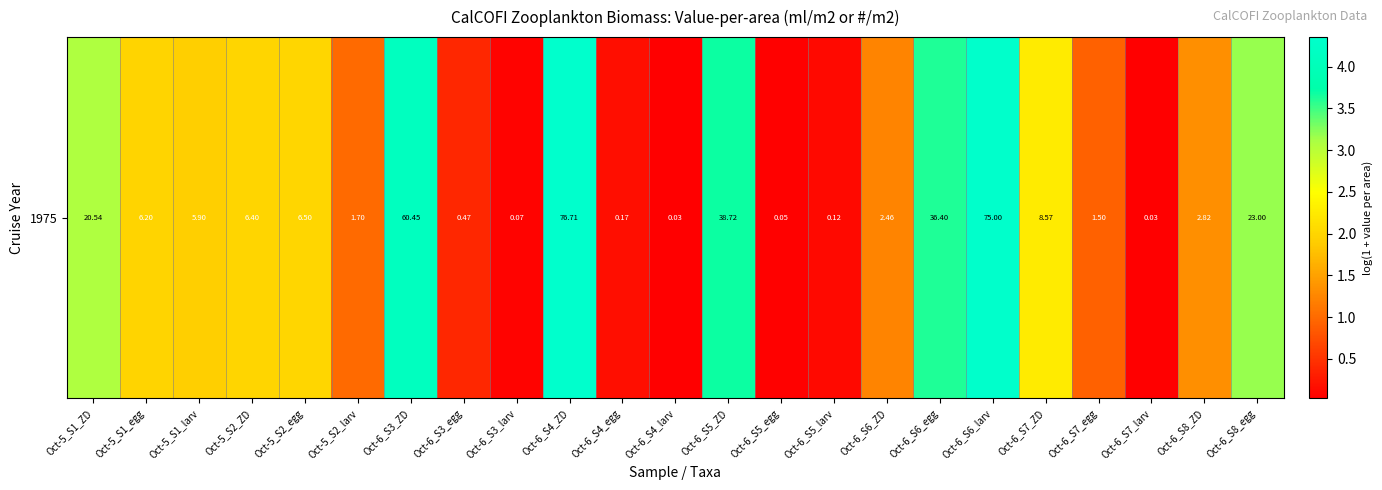

Reading right to left, transcribe all the data shown in this chart.

Oct-6_S8_egg=3.2	Oct-6_S8_ZD=1.3	Oct-6_S7_larv=0.0	Oct-6_S7_egg=0.9	Oct-6_S7_ZD=2.3	Oct-6_S6_larv=4.3	Oct-6_S6_egg=3.6	Oct-6_S6_ZD=1.2	Oct-6_S5_larv=0.1	Oct-6_S5_egg=0.0	Oct-6_S5_ZD=3.7	Oct-6_S4_larv=0.0	Oct-6_S4_egg=0.2	Oct-6_S4_ZD=4.4	Oct-6_S3_larv=0.1	Oct-6_S3_egg=0.4	Oct-6_S3_ZD=4.1	Oct-5_S2_larv=1.0	Oct-5_S2_egg=2.0	Oct-5_S2_ZD=2.0	Oct-5_S1_larv=1.9	Oct-5_S1_egg=2.0	Oct-5_S1_ZD=3.1